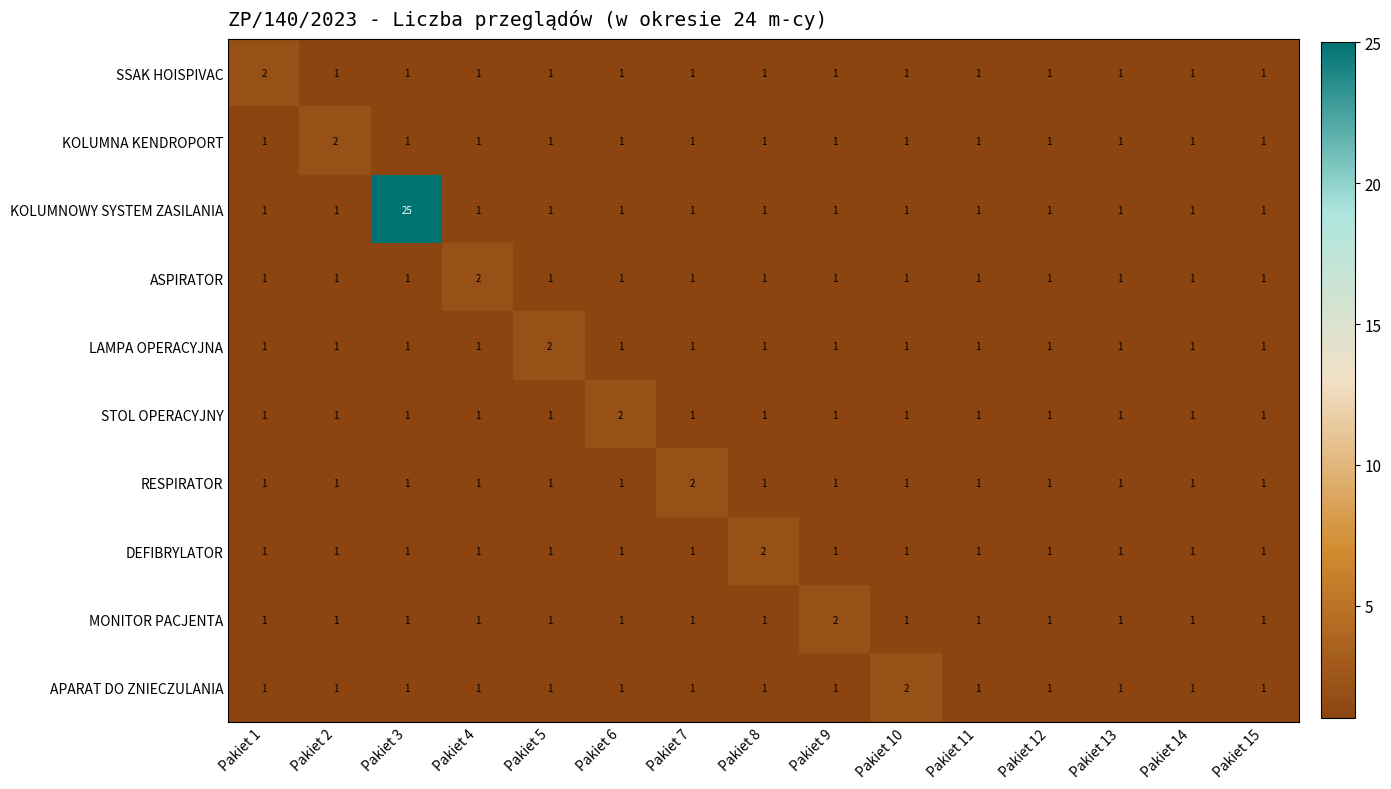

Which series has the largest range (max minus min)?

KOLUMNOWY SYSTEM ZASILANIA